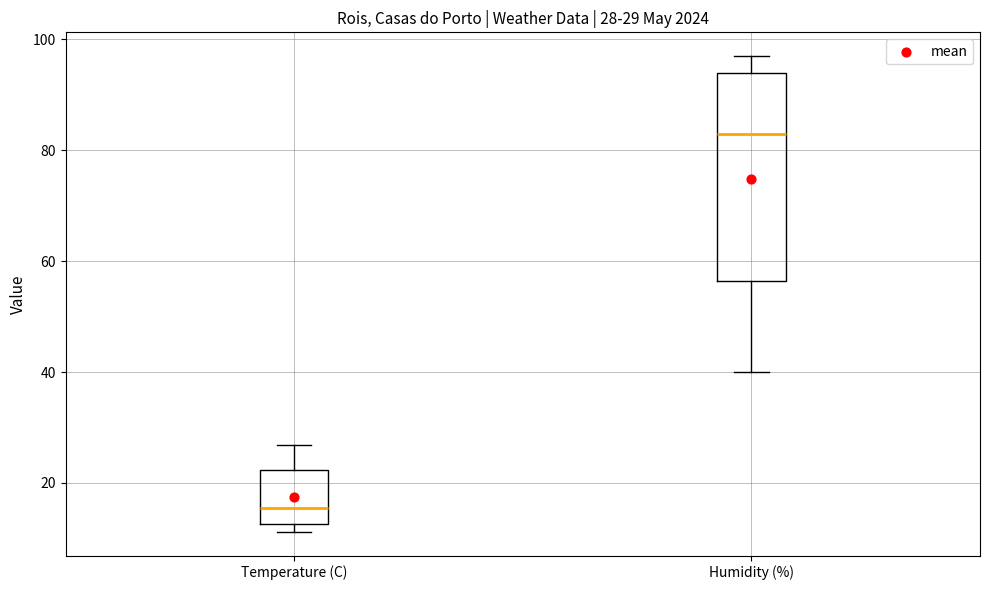

Which box has the lowest median line?

Temperature (C)